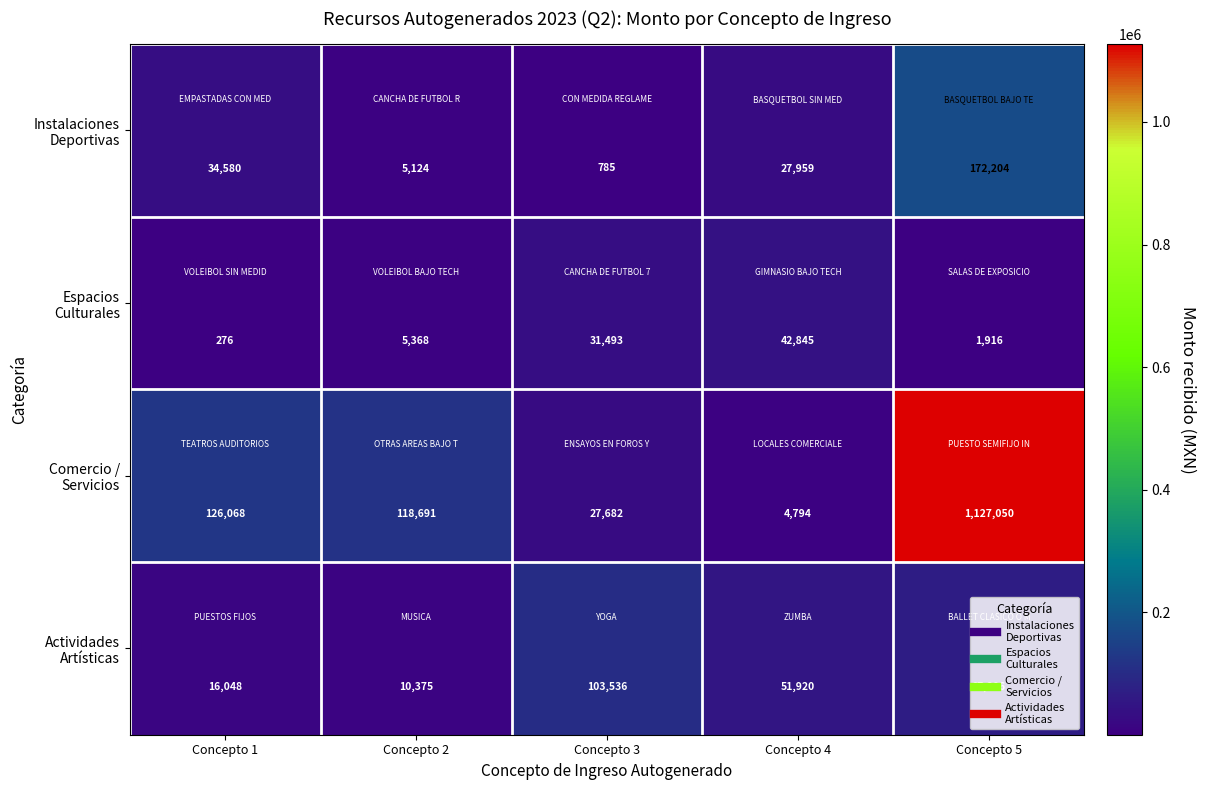

What is the spread (max minus min) of values at Concepto 5?

1125134